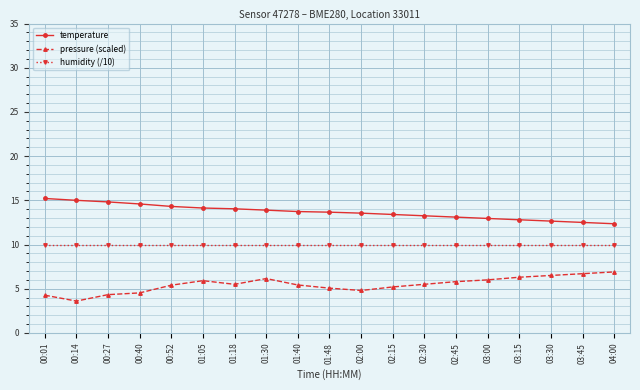

What is the sum of all temperature values?

259.9